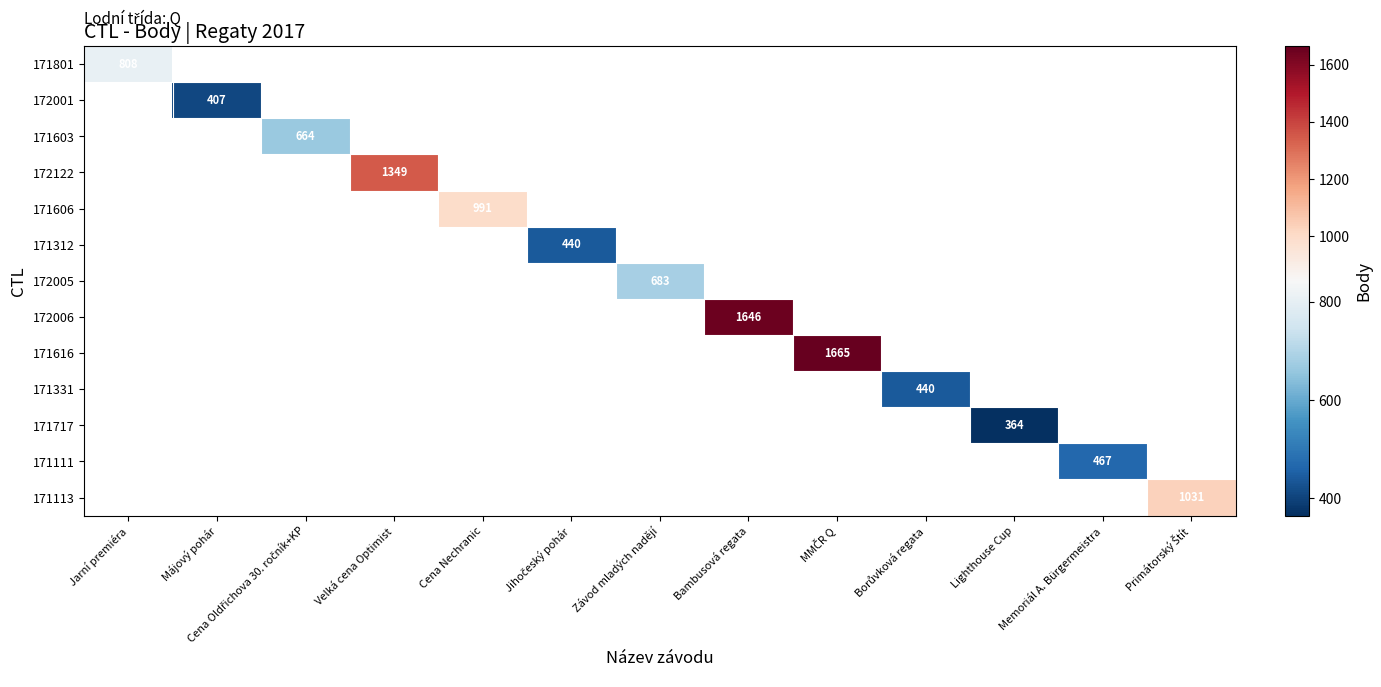

Is the value of 171603 at Velká cena Optimist greater than the value of 172006 at Májový pohár?

No